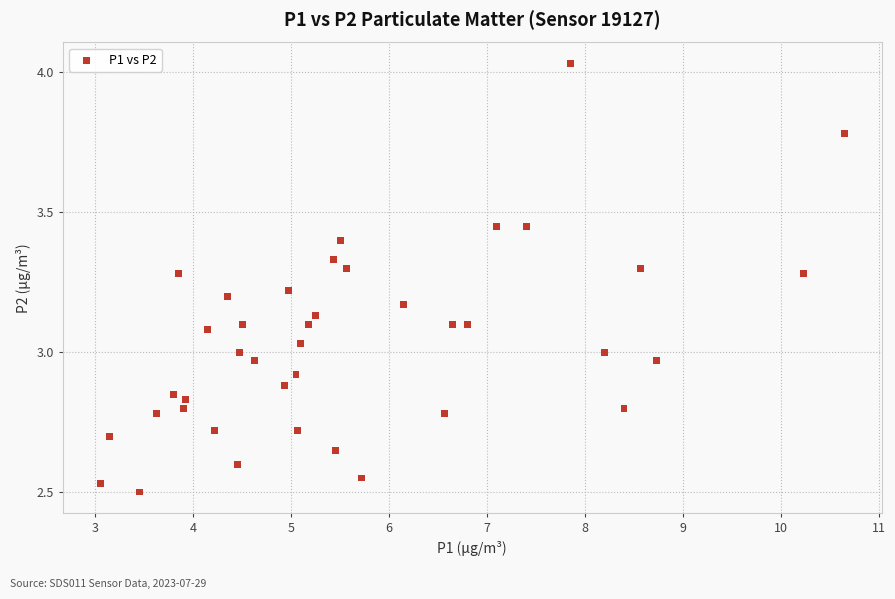

What is the range of Y values (max minus min)?

1.5